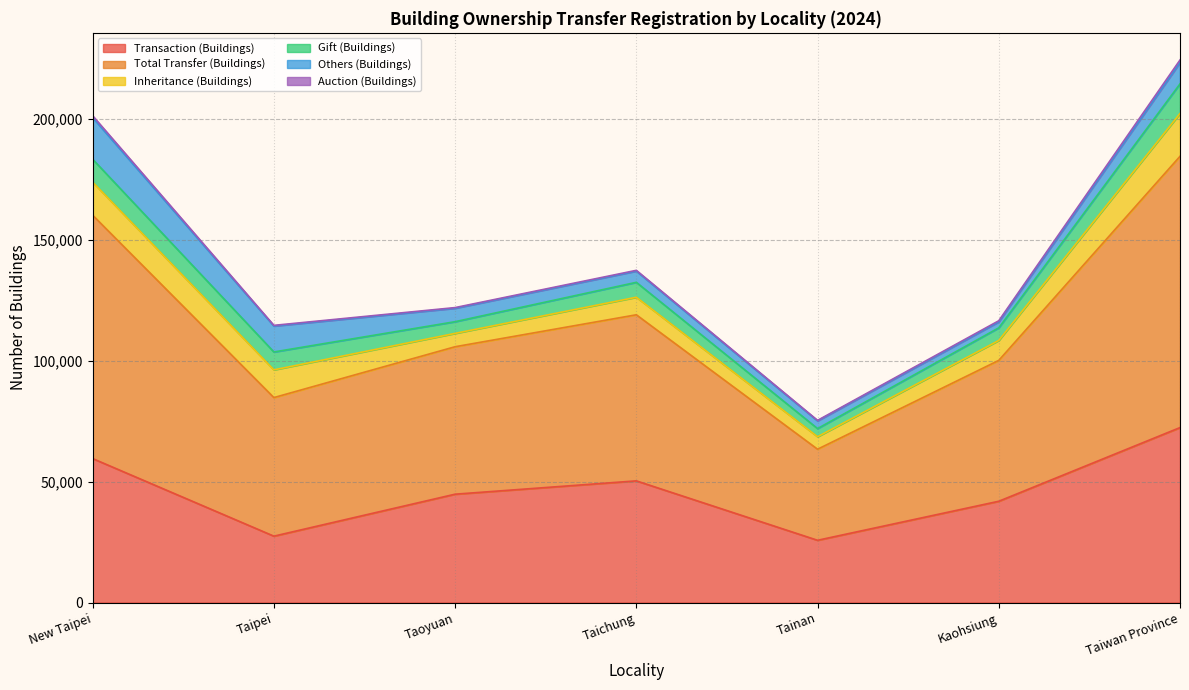

What is the difference between the maximum and second lowest values in the Total Transfer (Buildings) series?

54920